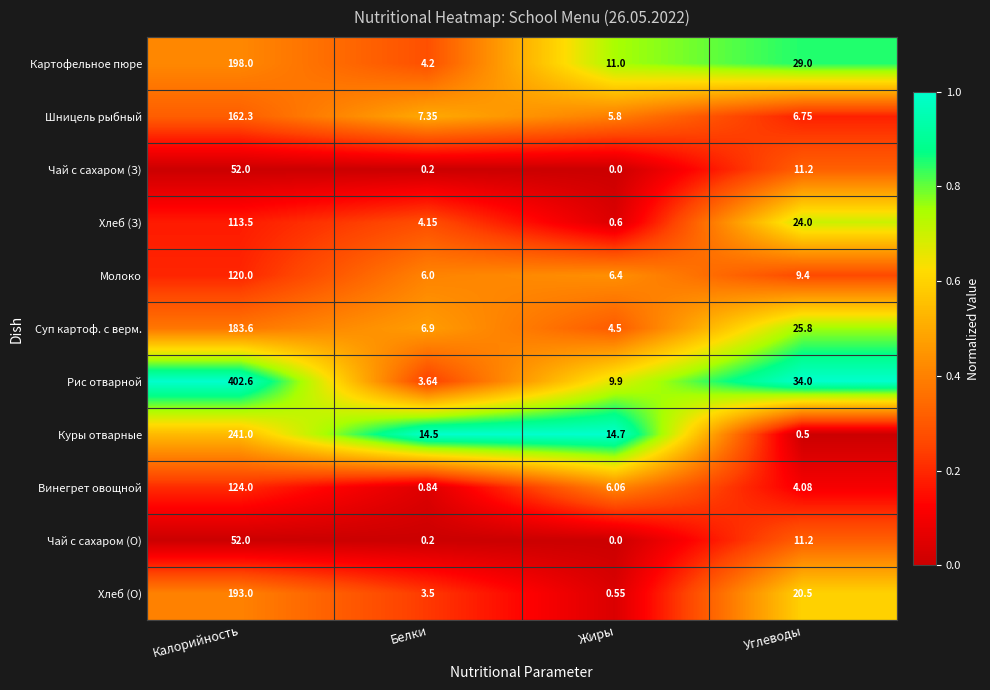

Rank the categories by Винегрет овощной value from highest to lowest.

Калорийность, Жиры, Углеводы, Белки